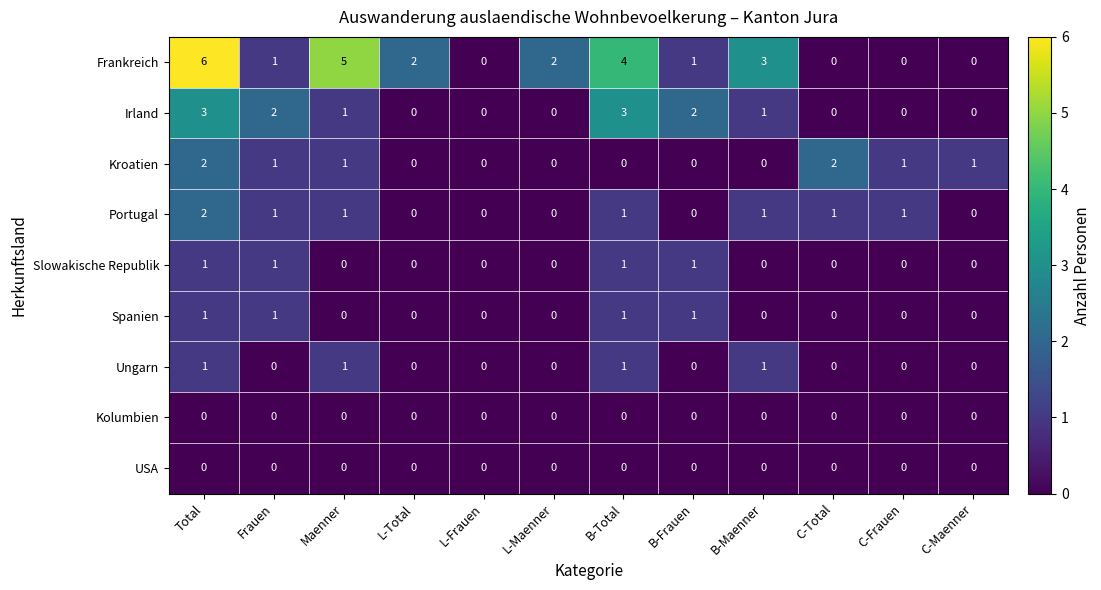

At which category is the sum across all series the highest?

Total